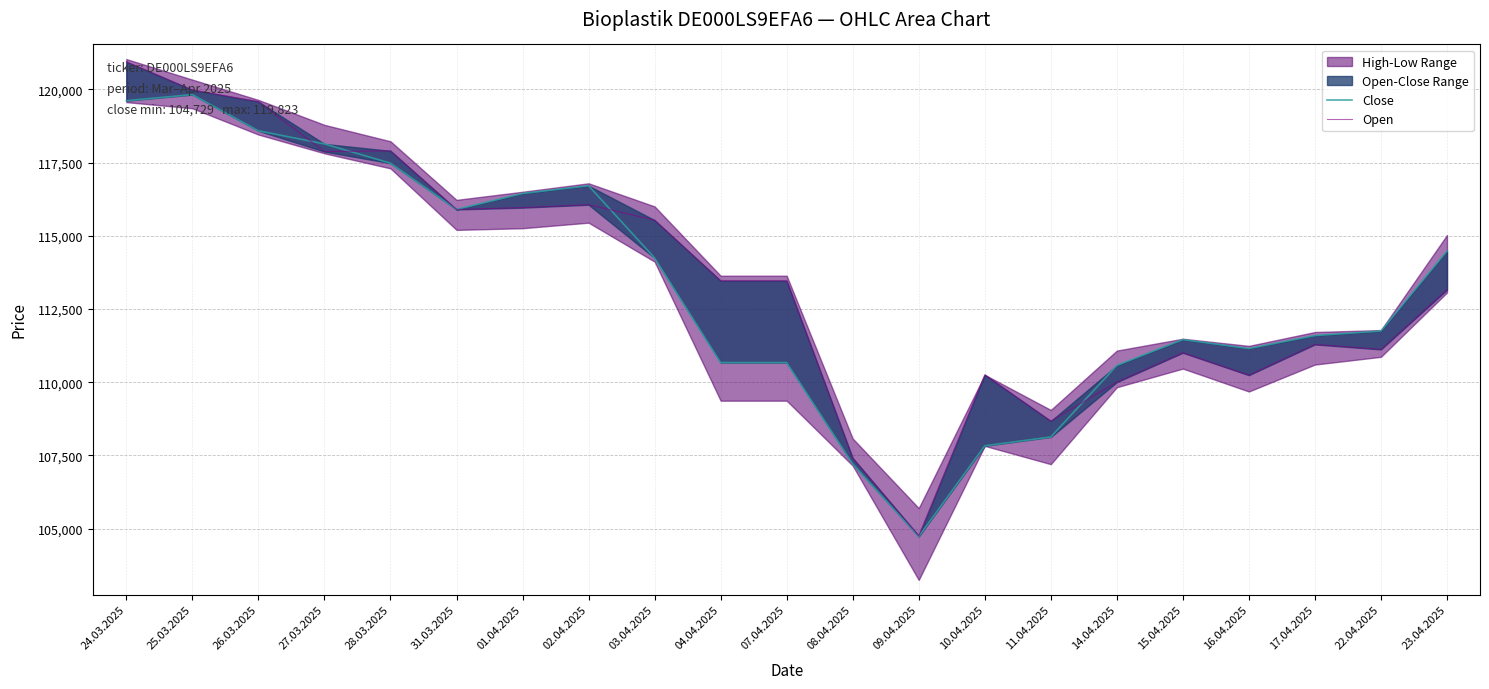

Where is the first local minimum for Close?

31.03.2025